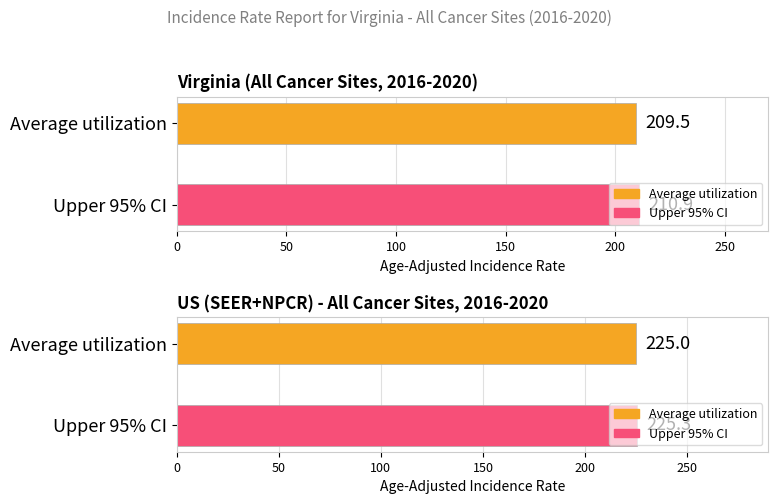

At how many categories does at least one series exceed 221?

1